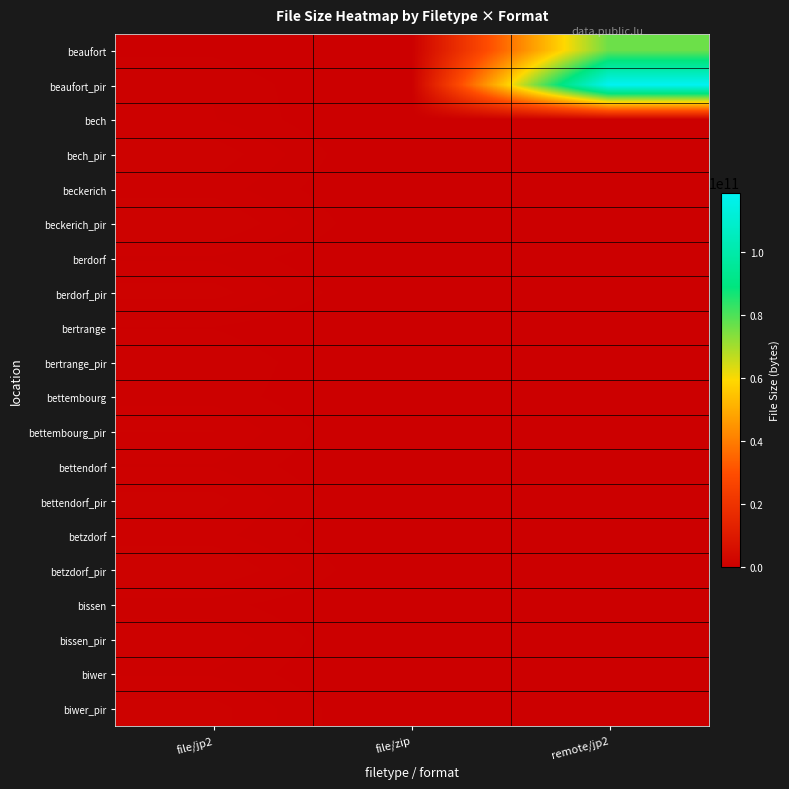

Which has a higher value, file/zip or remote/jp2?

remote/jp2